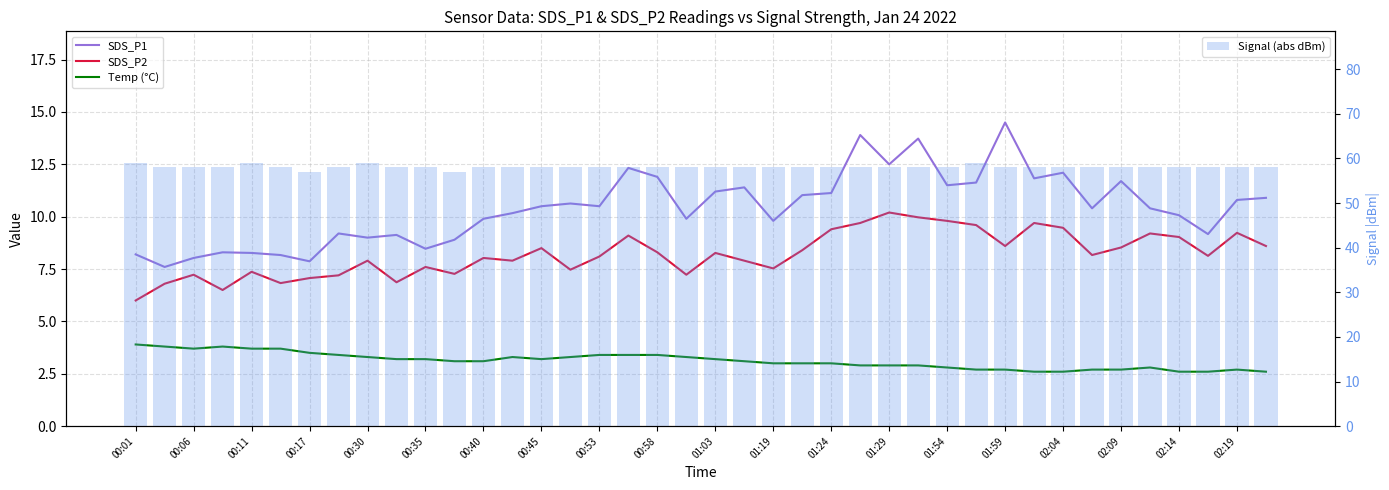

Is it true that SDS_P1 equals 14.5 at 00:11?

False